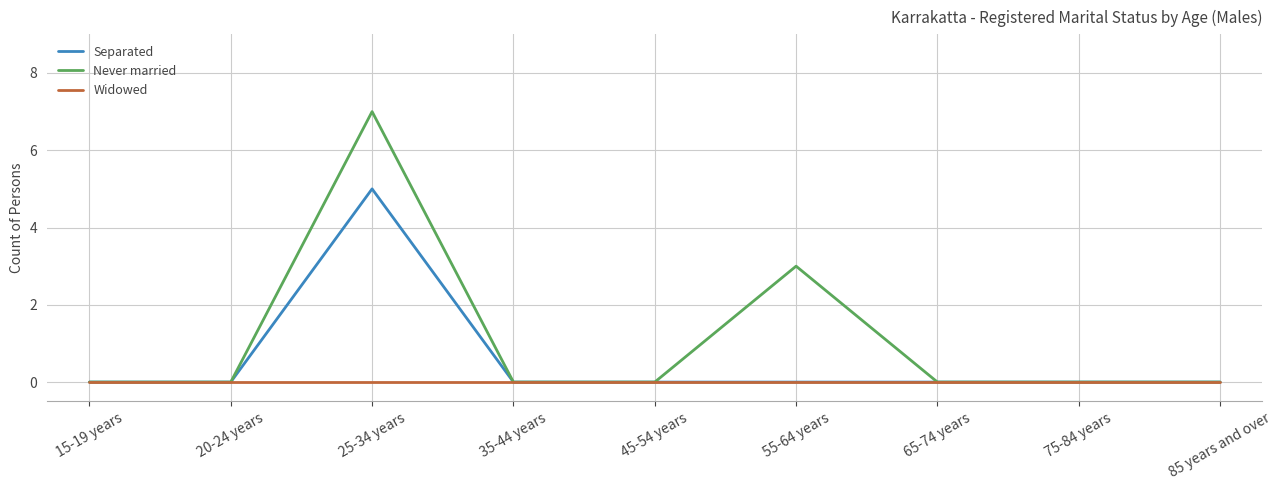

Reading left to right, extract all data points from this chart.

Separated: 0	0	5	0	0	0	0	0	0
Never married: 0	0	7	0	0	3	0	0	0
Widowed: 0	0	0	0	0	0	0	0	0